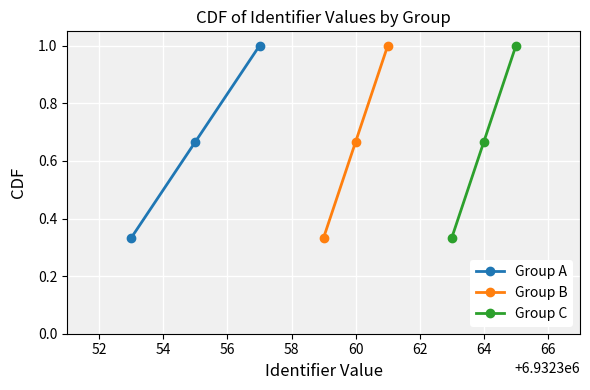

What is the value of the Group A point at the 3rd from the left?

1.0